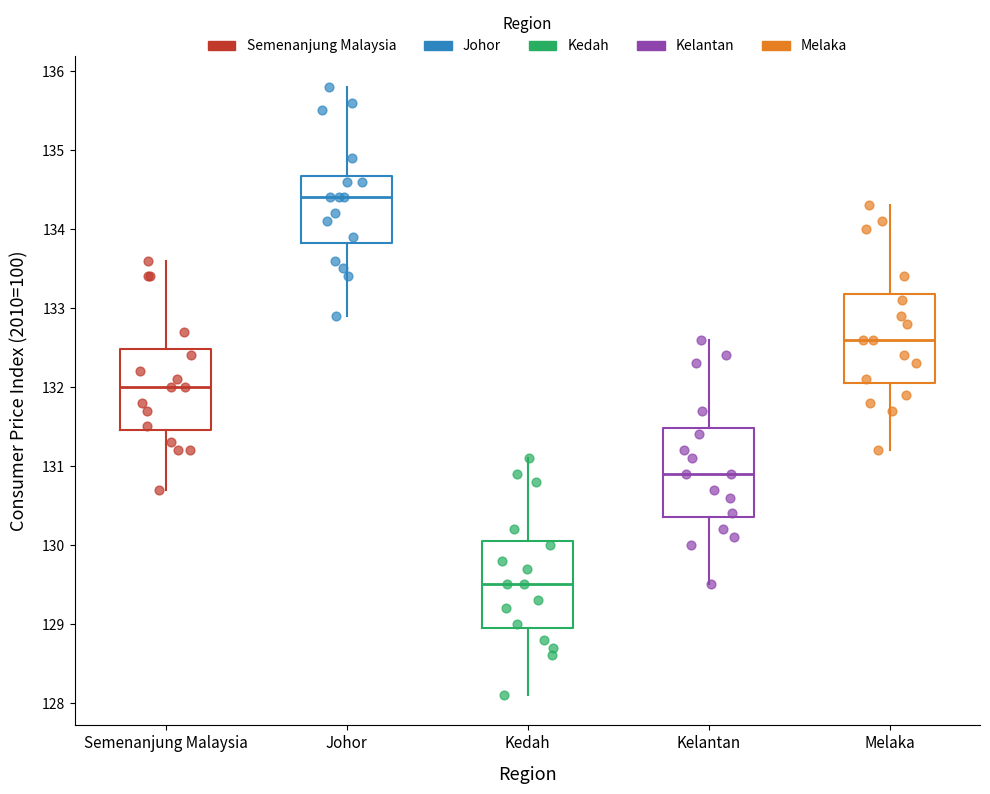

Where does the lower whisker of the box for Semenanjung Malaysia end on the y-axis? The values are not printed on the chart, so give them approximately, as read against the axis.

130.7